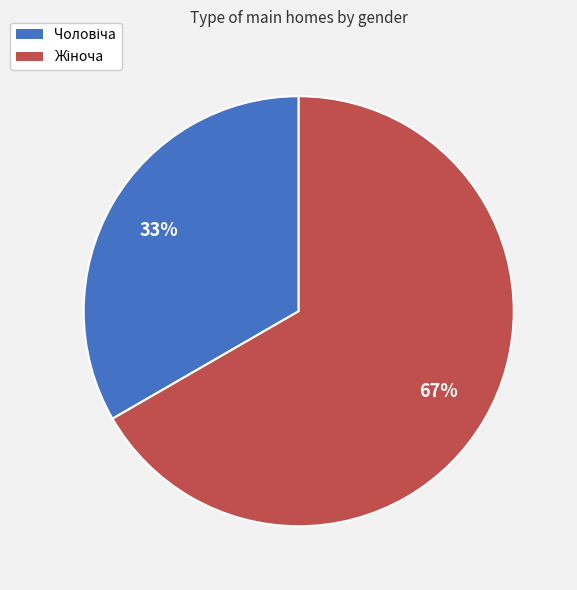

Does any single category account for the majority?

Yes